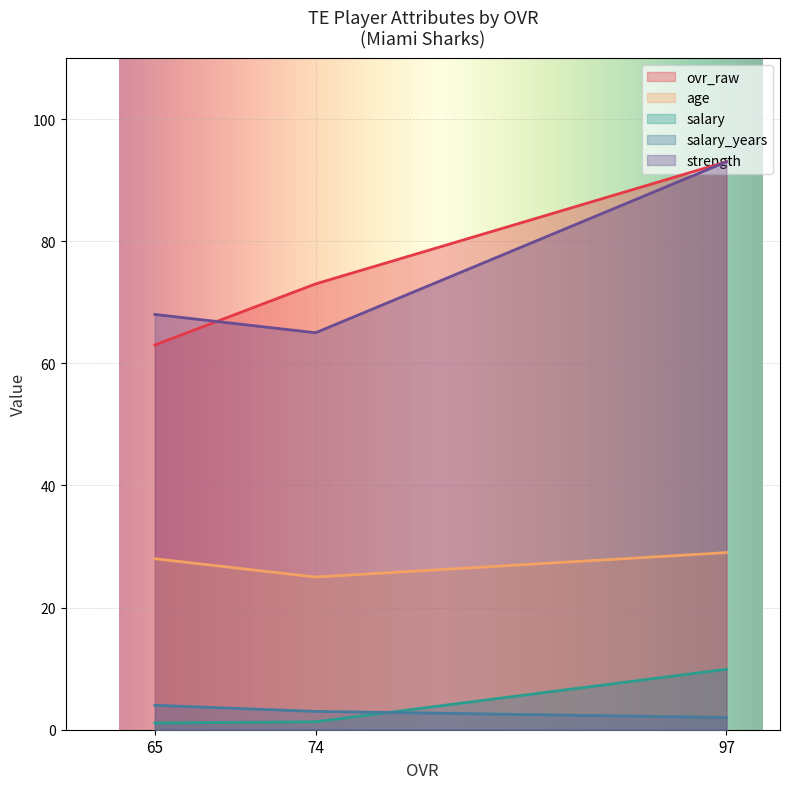

Rank the series by their maximum value, from highest to lowest.

ovr_raw, strength, age, salary, salary_years